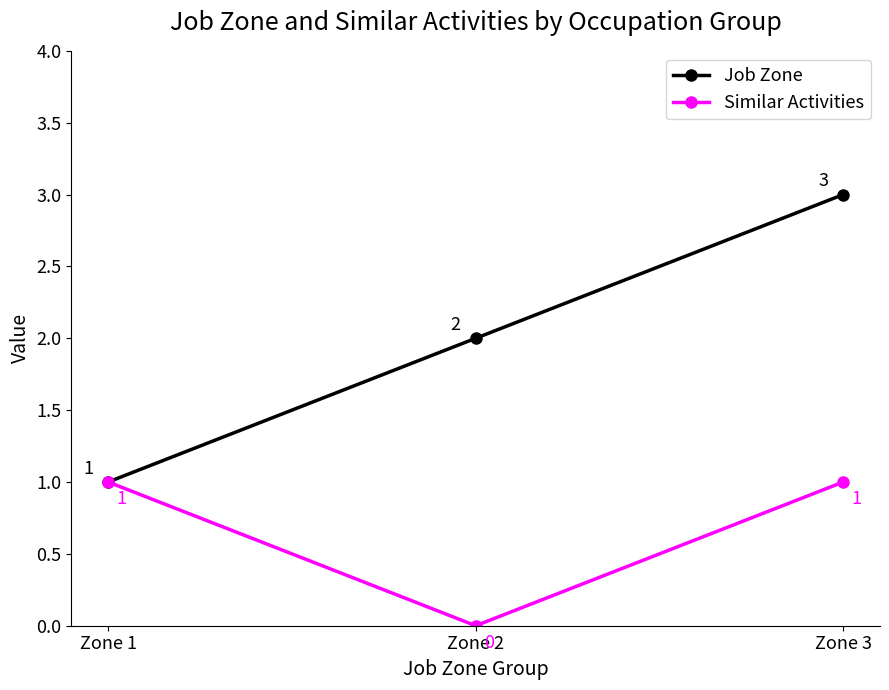

Is the value of Job Zone at Zone 2 greater than the value of Similar Activities at Zone 1?

Yes